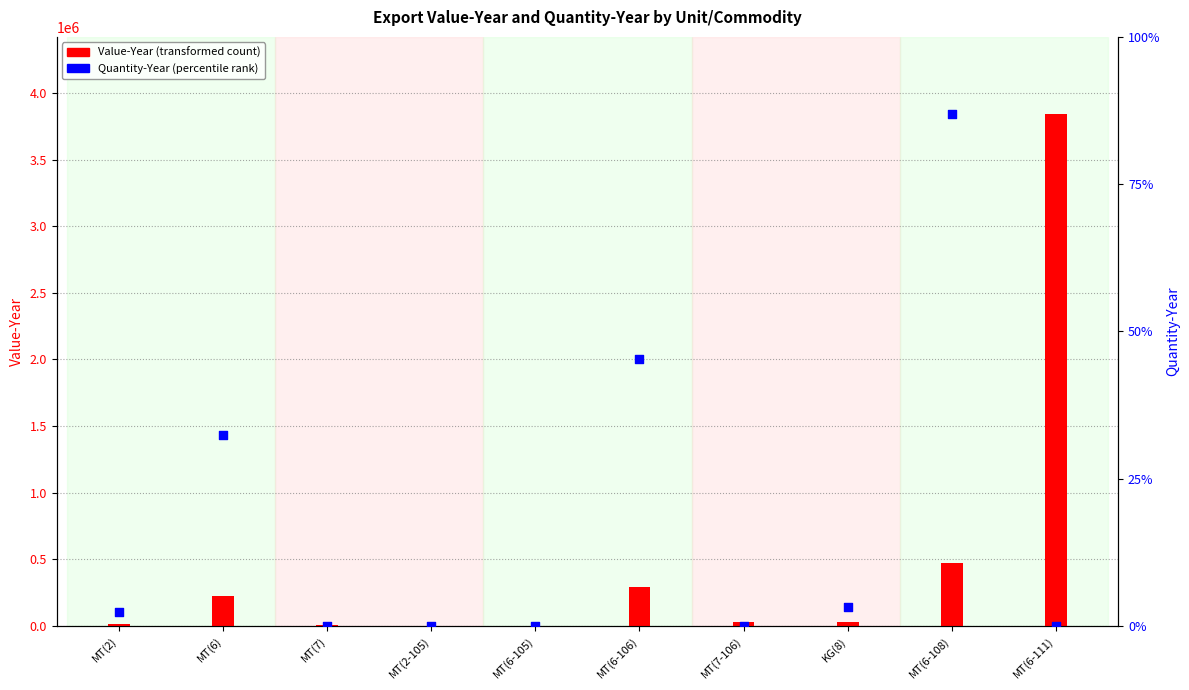

At how many categories does at least one series exceed 2022588?

1